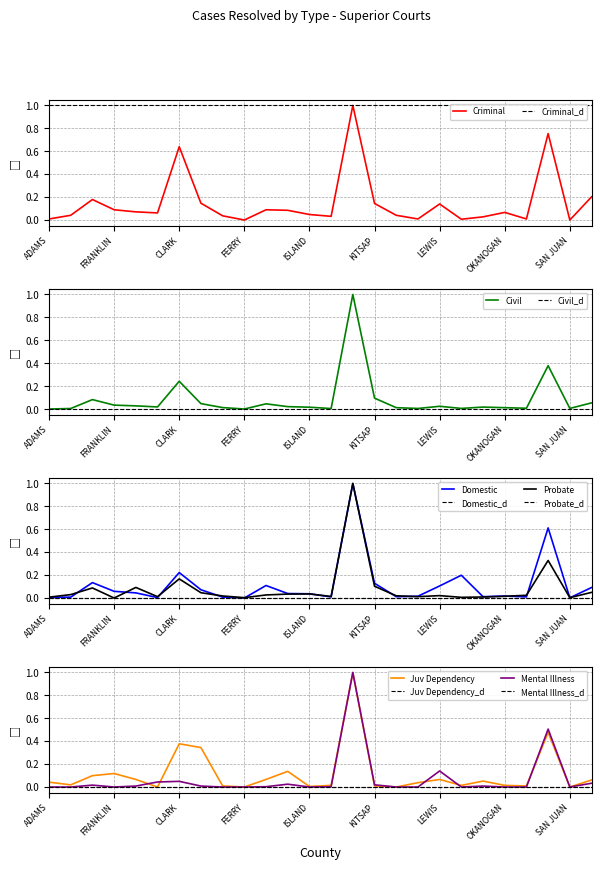

At how many categories does at least one series exceed 0?

26